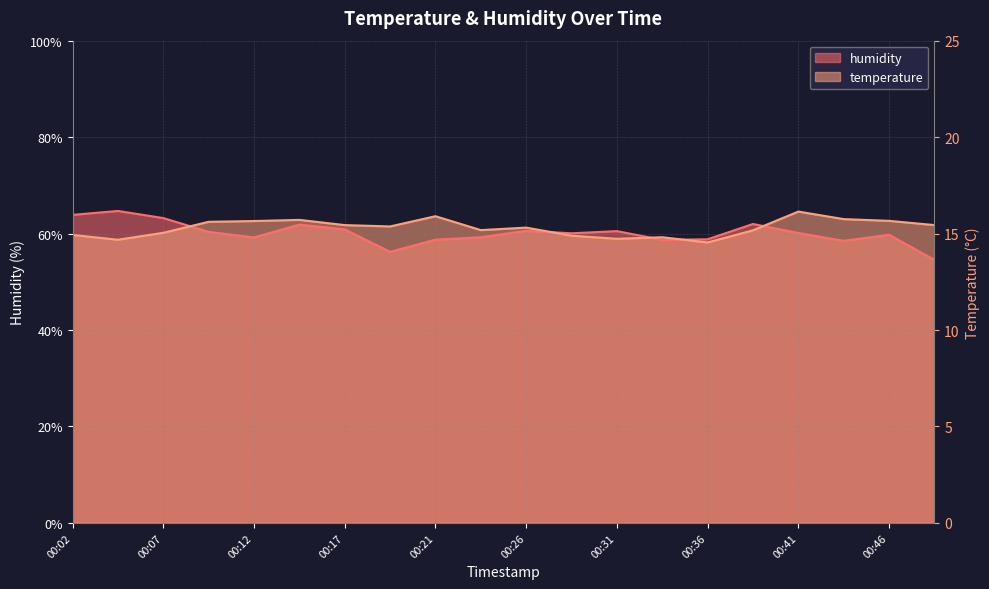

True or false: temperature has more than 0 interior local peaks.

True